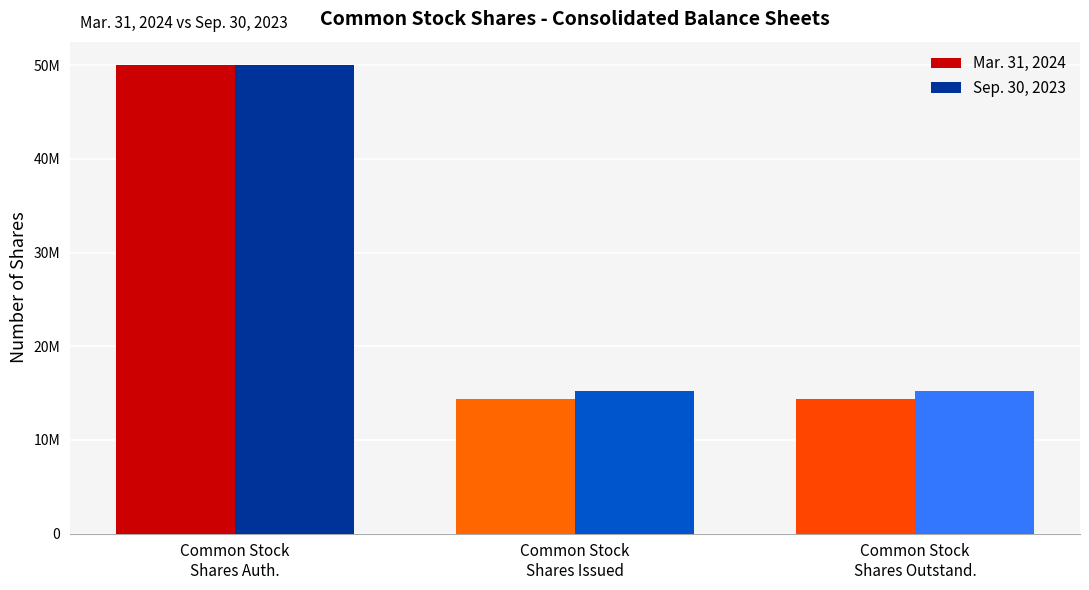

How many Mar. 31, 2024 values are between 14409995 and 50000000?

3